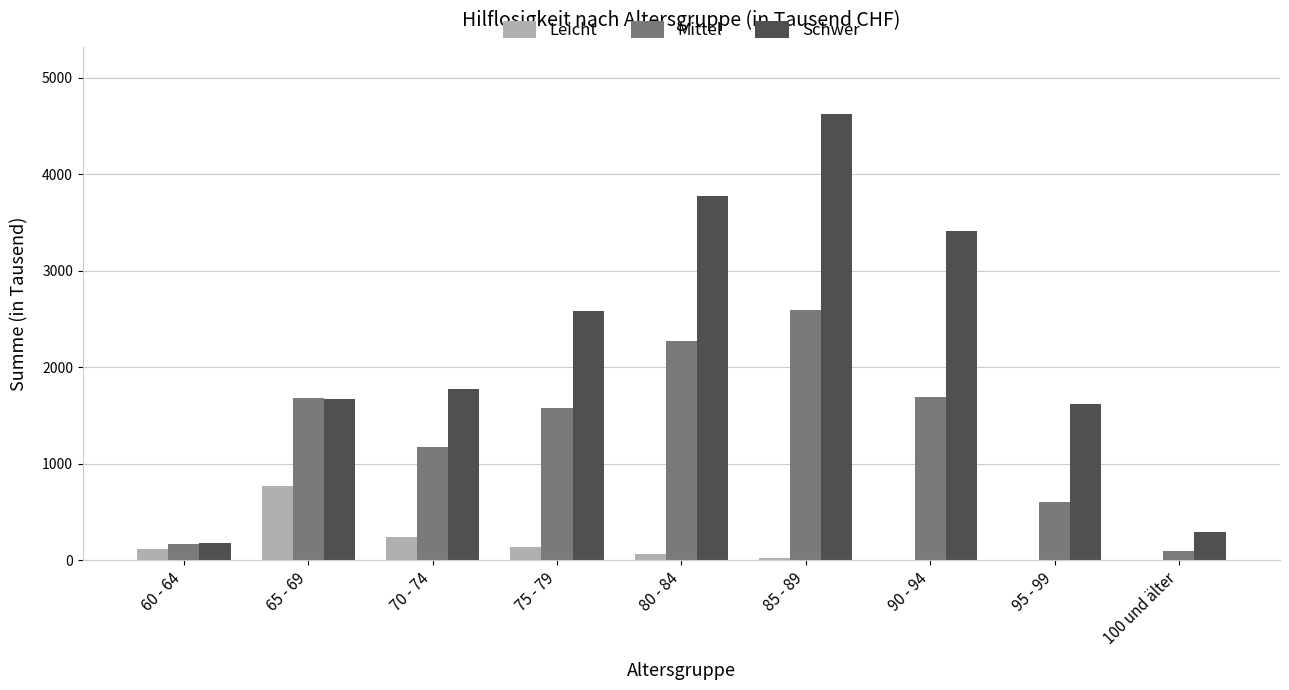

How many groups of bars are there?

9